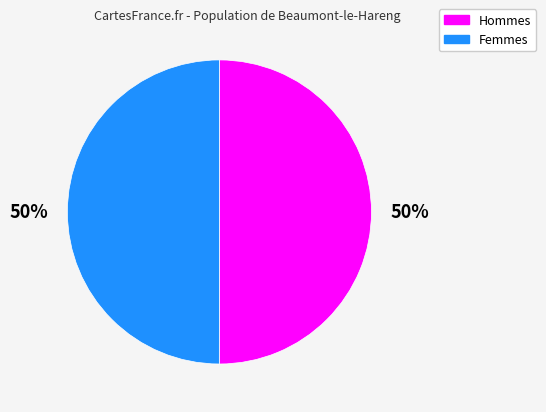

To the nearest percent, what is the average slice percentage?

50%